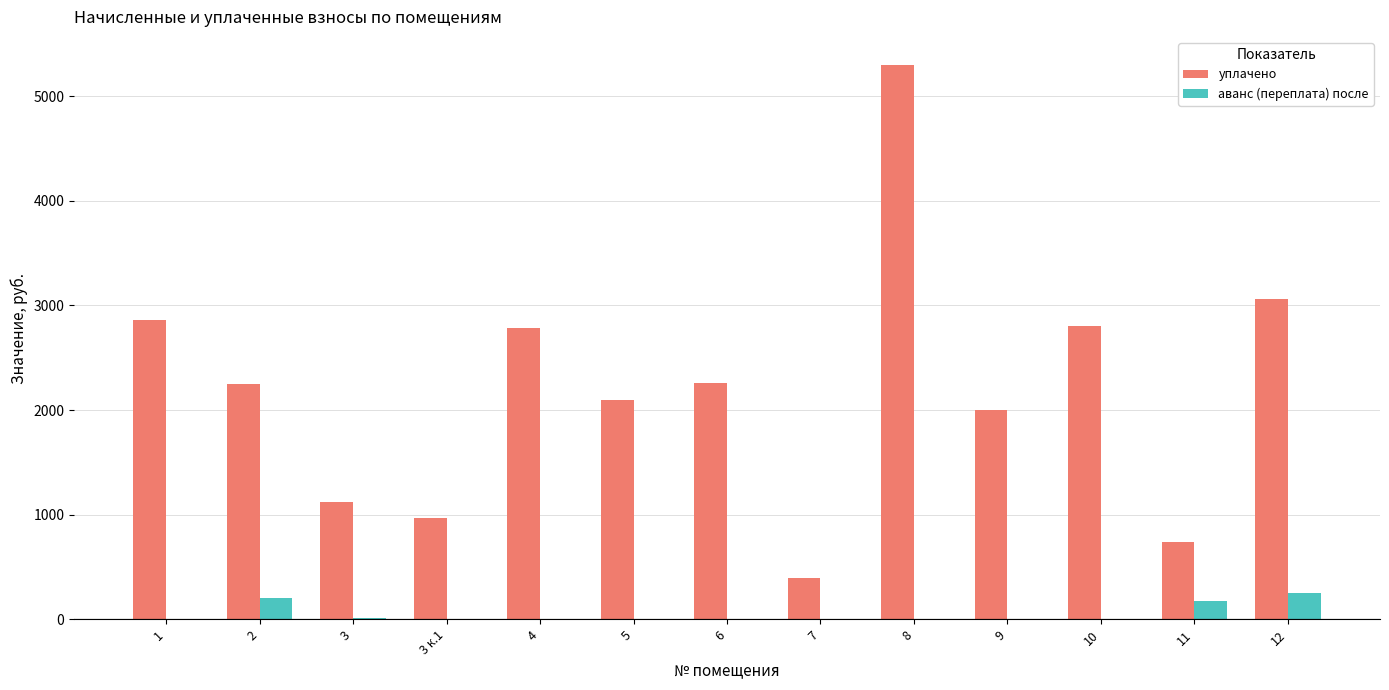

Between 9 and 11, which series saw the biggest shift?

уплачено